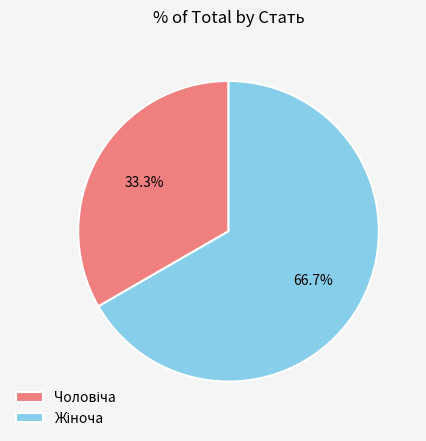

Does any single category account for the majority?

Yes